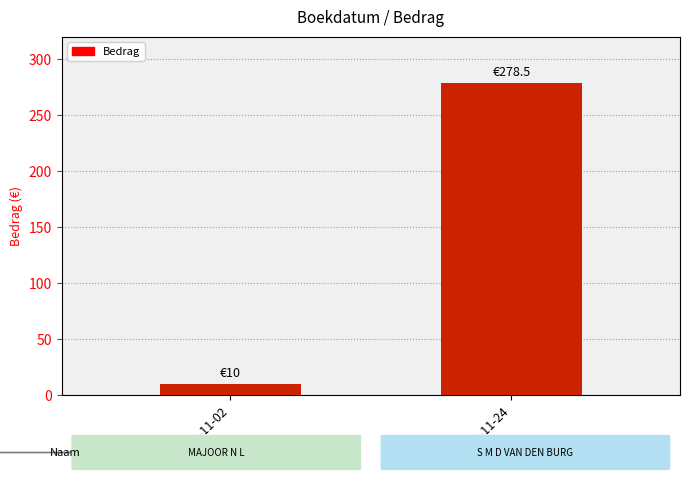

What is the minimum value shown in the chart?

10.0